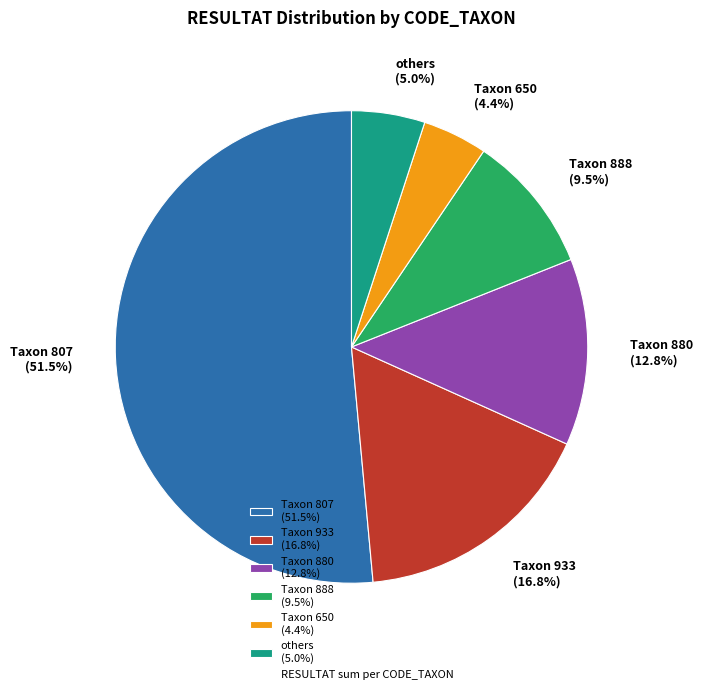

Rank the categories by value from highest to lowest.

Taxon 807 (51.5%), Taxon 933 (16.8%), Taxon 880 (12.8%), Taxon 888 (9.5%), others (5.0%), Taxon 650 (4.4%)